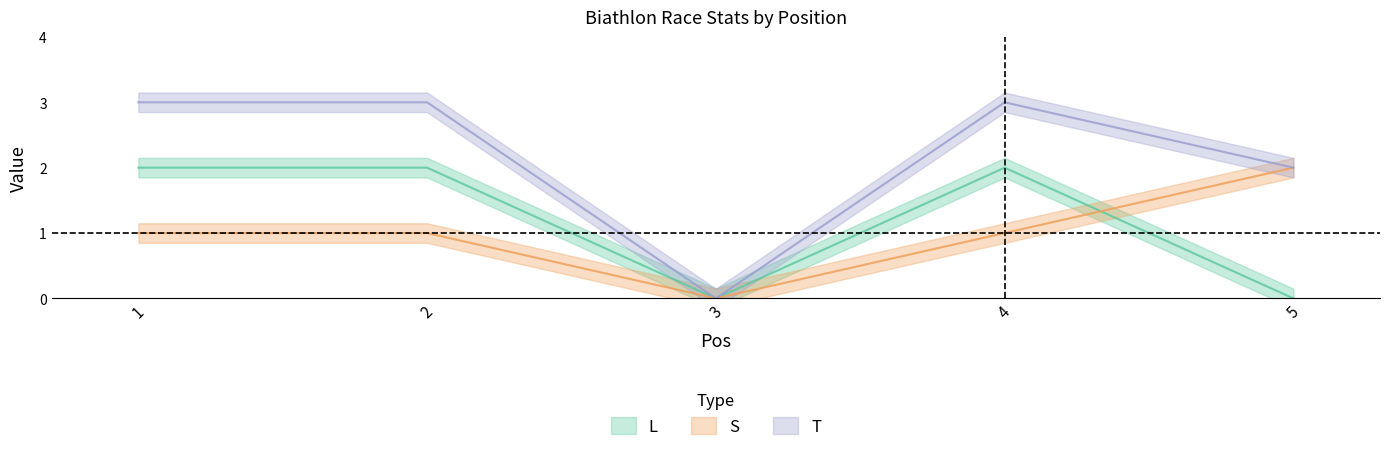

What is the value of the T point at the 5th from the left?

2